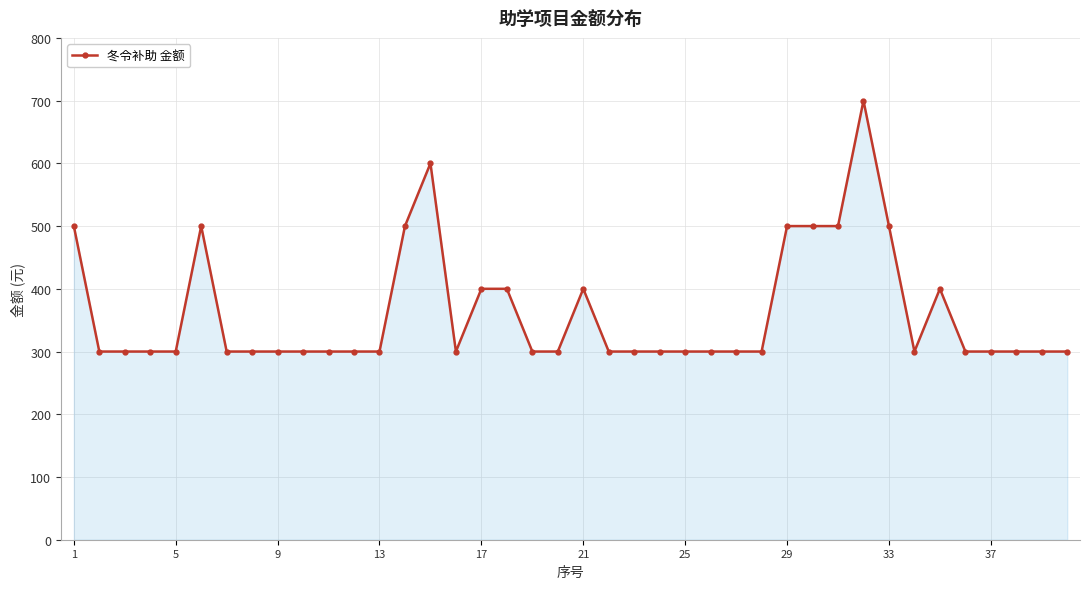

What is the sum of all values?

14500